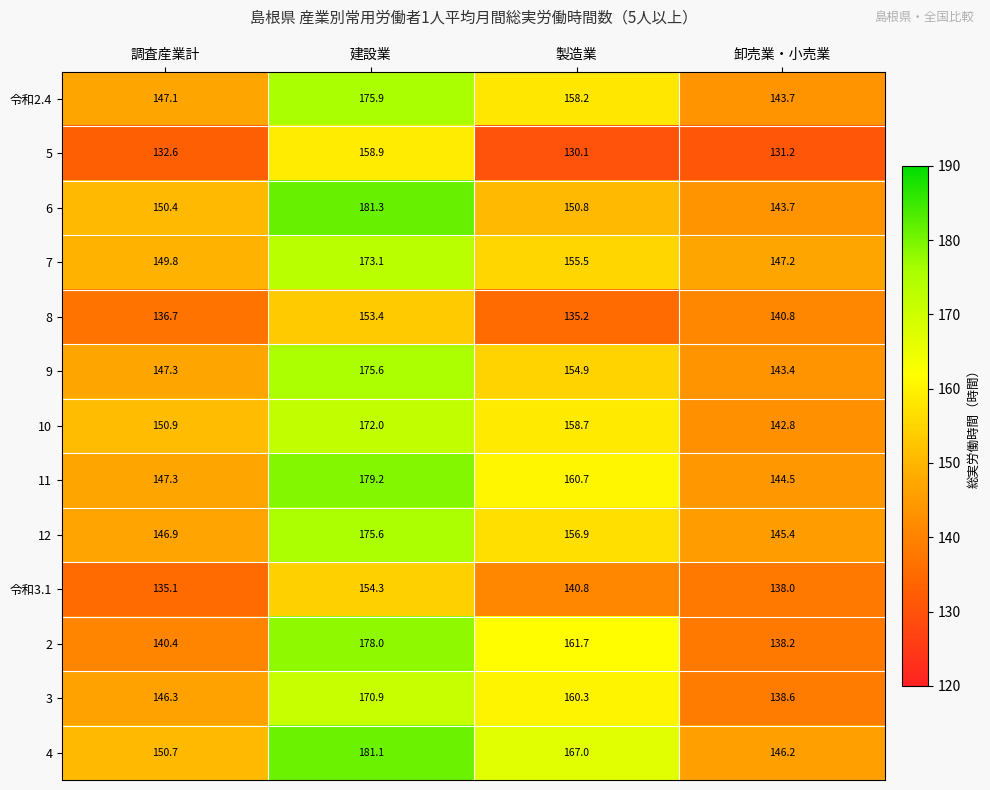

How many distinct data groups are displayed?

13